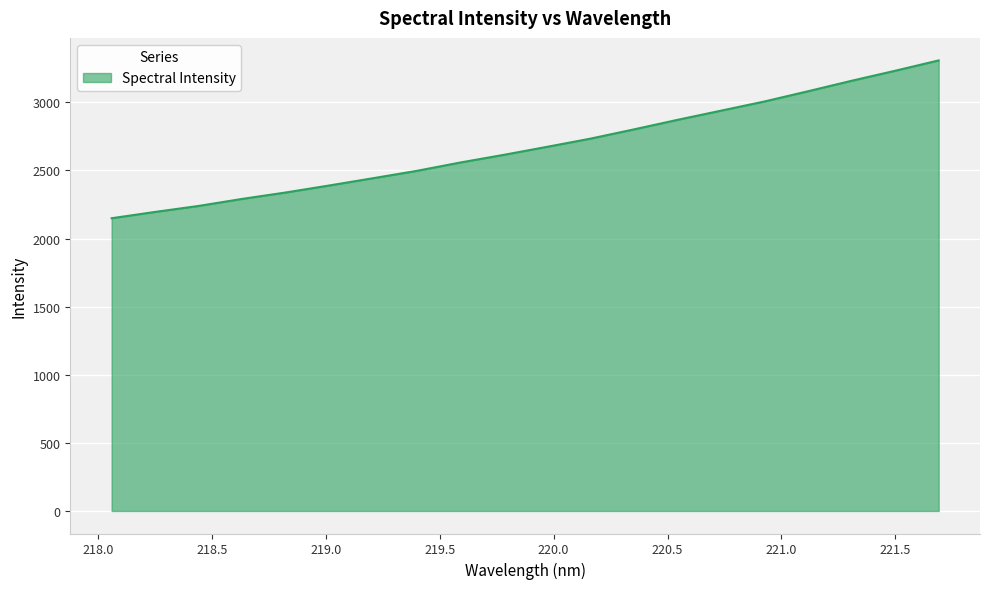

What is the smallest value displayed?

2148.9